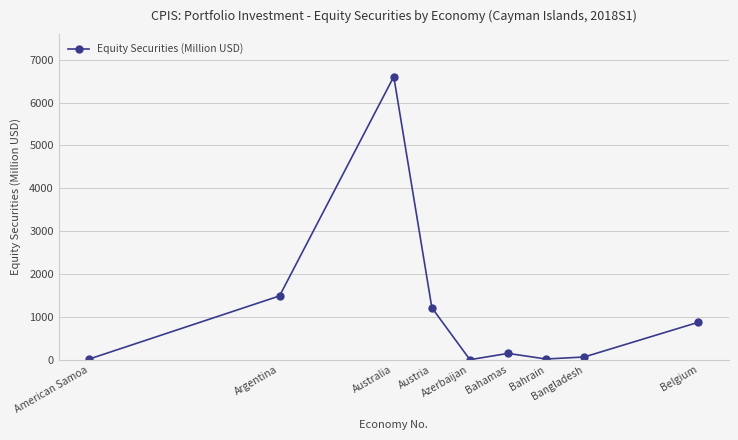

What is the minimum value shown in the chart?

1